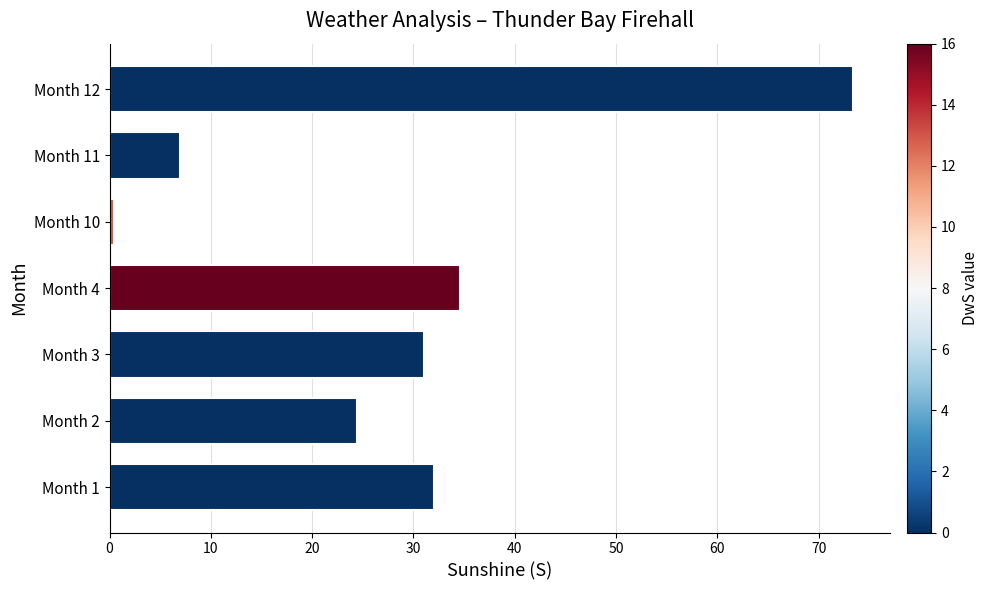

At which category does the chart reach its peak across all series?

Month 12